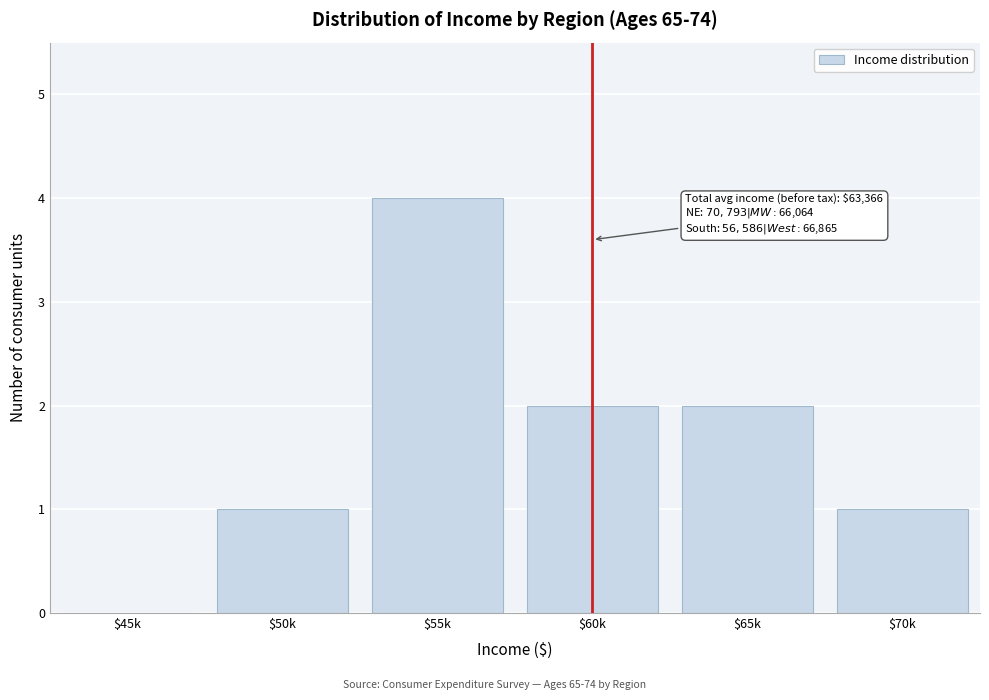

Is it true that the value at $50k is 2?

False